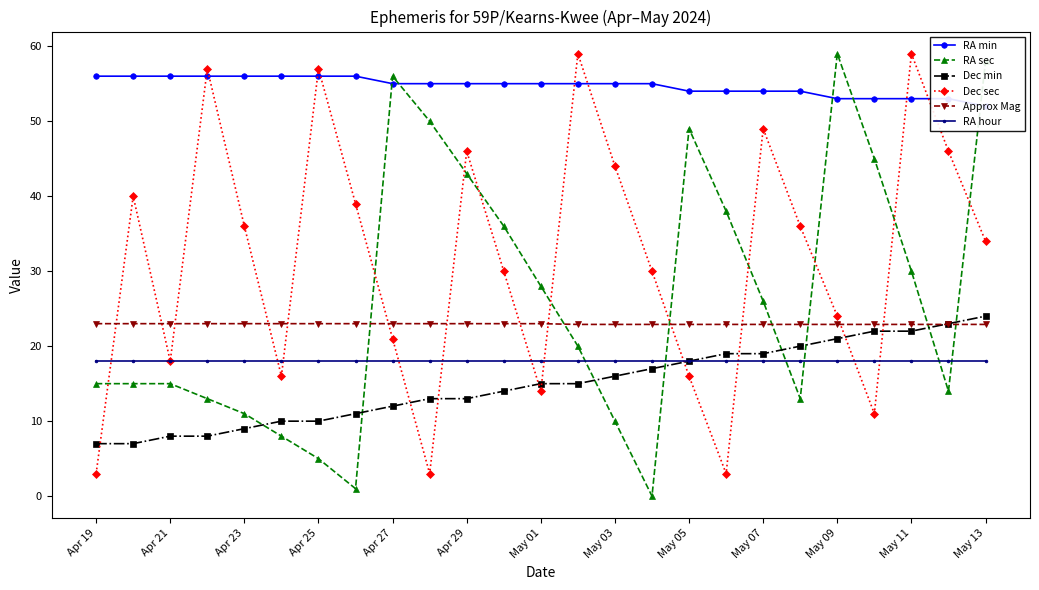

What is the highest value of the Dec sec series?

59.0